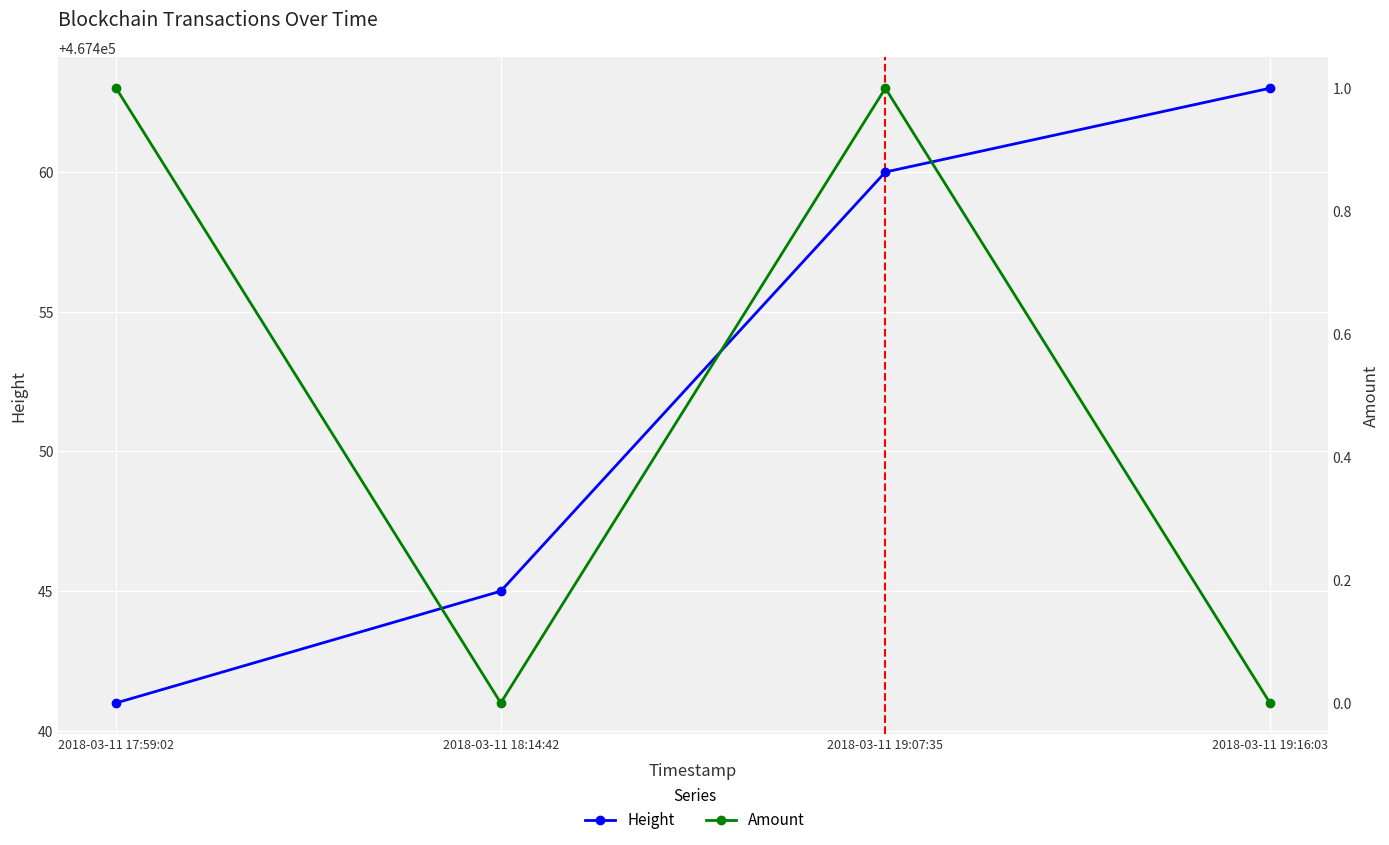

Reading left to right, what are all the values shown in this chart?

Height: 467441	467445	467460	467463
Amount: 1	0	1	0